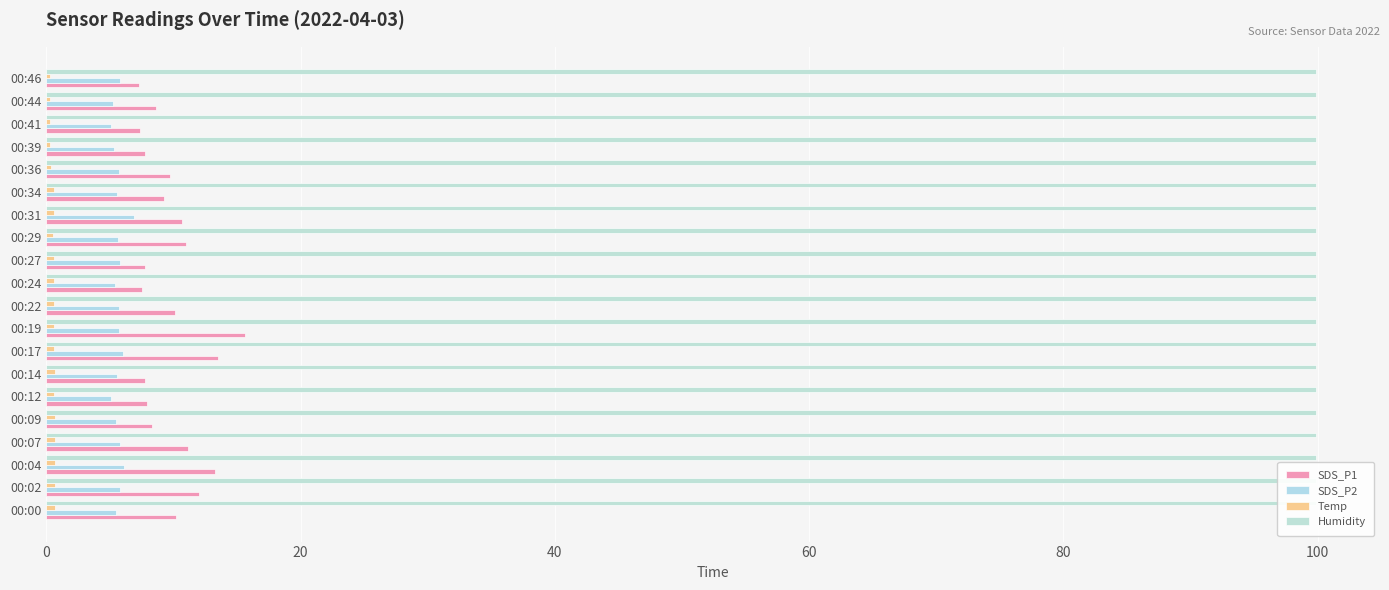

What is the difference between the second highest and second lowest values in the SDS_P2 series?

1.0